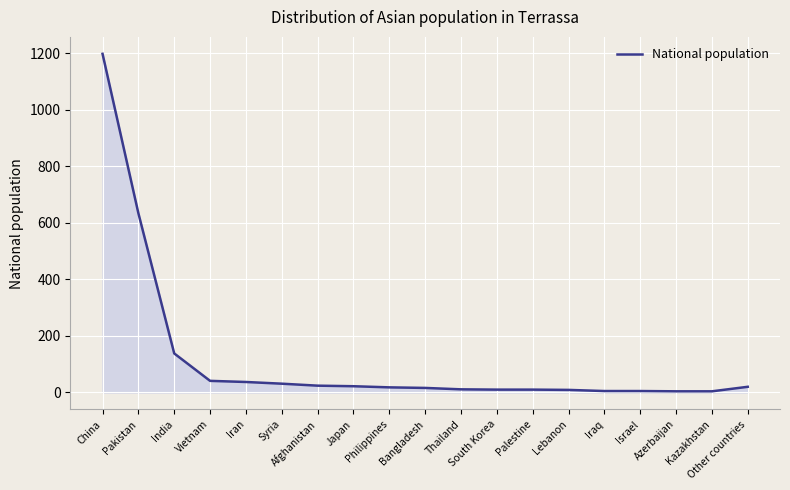

What is the difference between the values at Israel and Lebanon?

4